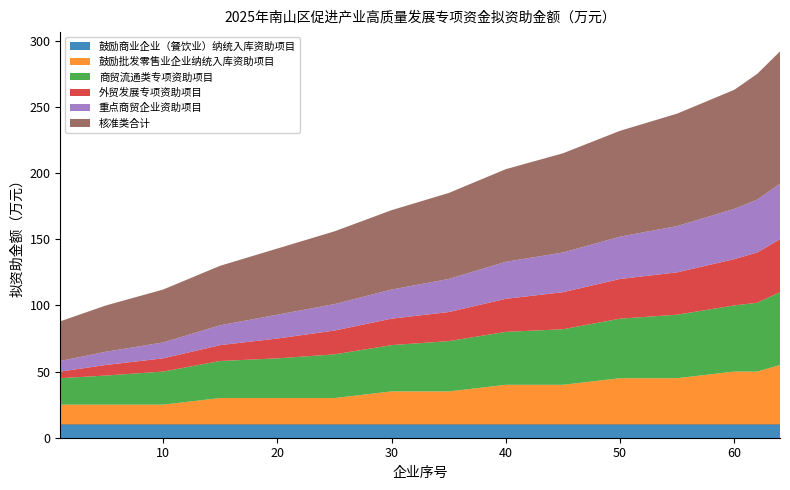

Reading right to left, extract all data points from this chart.

鼓励商业企业（餐饮业）纳统入库资助项目: 10	10	10	10	10	10	10	10	10	10	10	10	10	10	10
鼓励批发零售业企业纳统入库资助项目: 45	40	40	35	35	30	30	25	25	20	20	20	15	15	15
商贸流通类专项资助项目: 55	52	50	48	45	42	40	38	35	33	30	28	25	22	20
外贸发展专项资助项目: 40	38	35	32	30	28	25	22	20	18	15	12	10	8	5
重点商贸企业资助项目: 42	40	38	35	32	30	28	25	22	20	18	15	12	10	8
核准类合计: 100	95	90	85	80	75	70	65	60	55	50	45	40	35	30